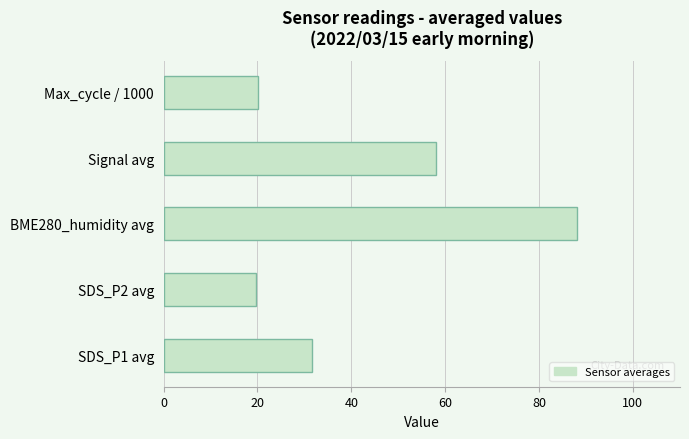

How many distinct data groups are displayed?

1